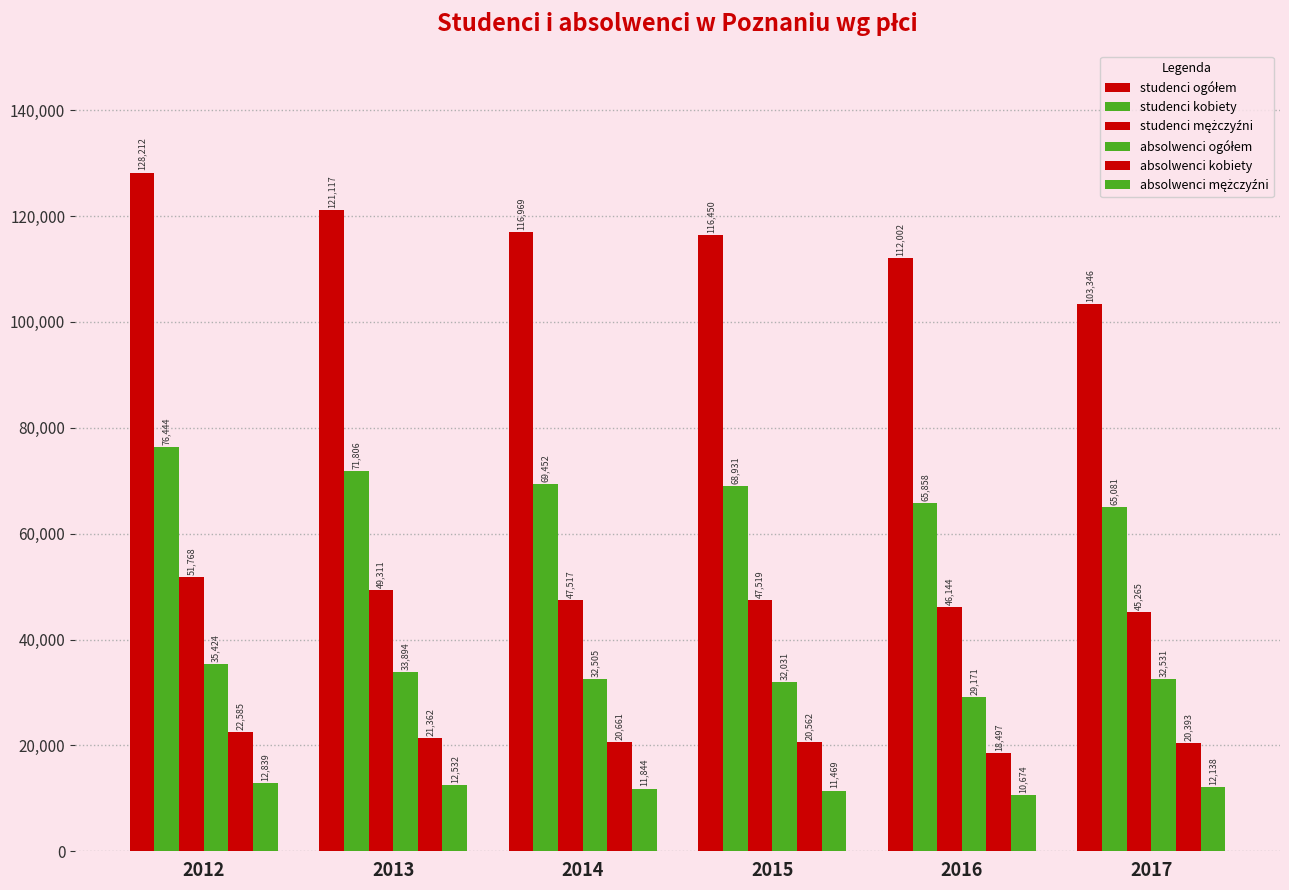

Rank the series by their maximum value, from highest to lowest.

studenci ogółem, studenci kobiety, studenci mężczyźni, absolwenci ogółem, absolwenci kobiety, absolwenci mężczyźni